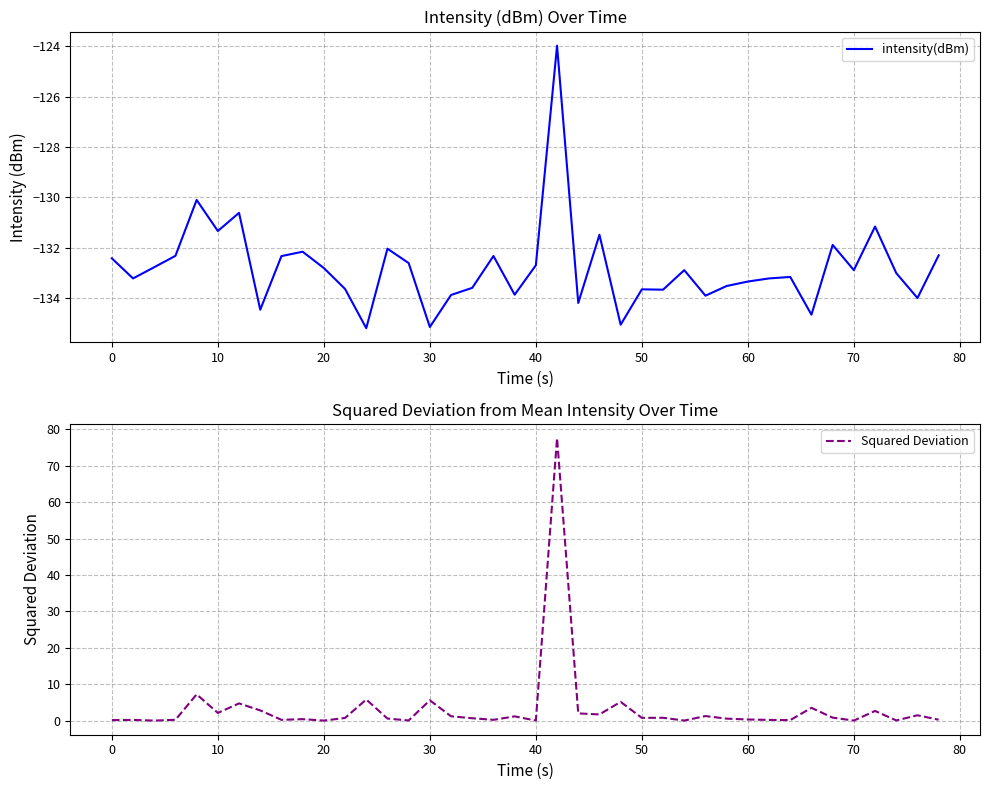

In intensity(dBm), how many points are higher than both neighbors (excluding endpoints)?

12